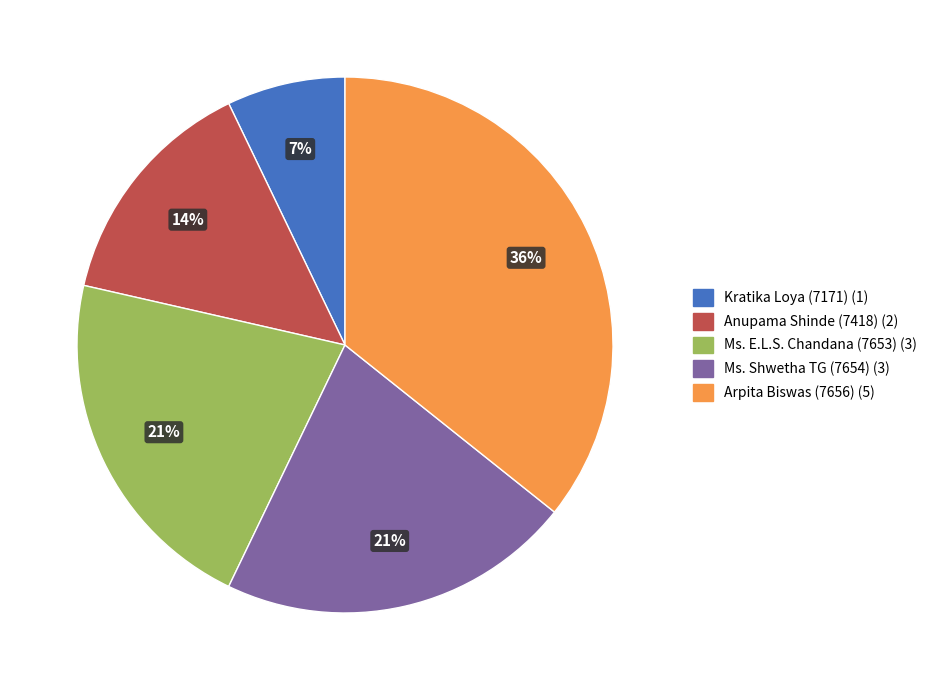

Does any single category account for the majority?

No